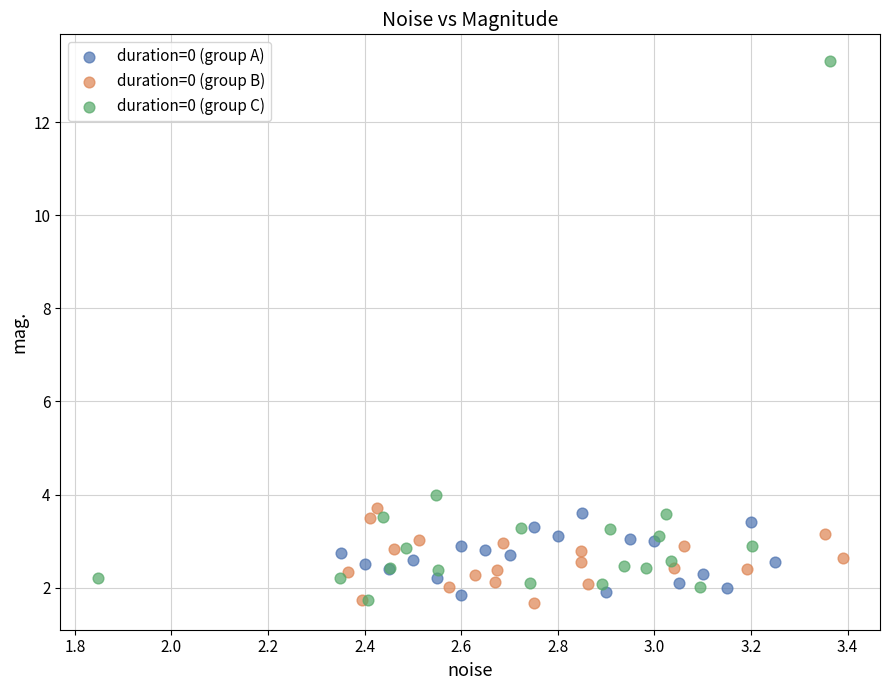

Which series has the widest spread of Y values?

duration=0 (group C)